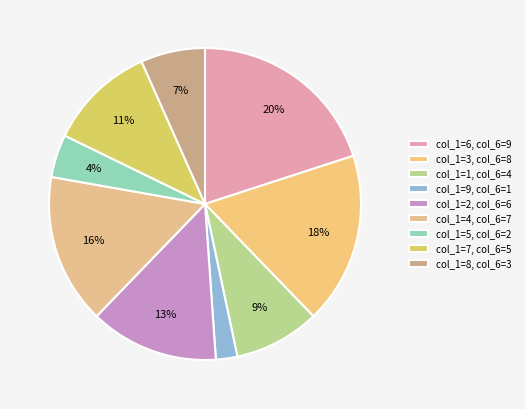

Which slice is the smallest?

col_1=9, col_6=1